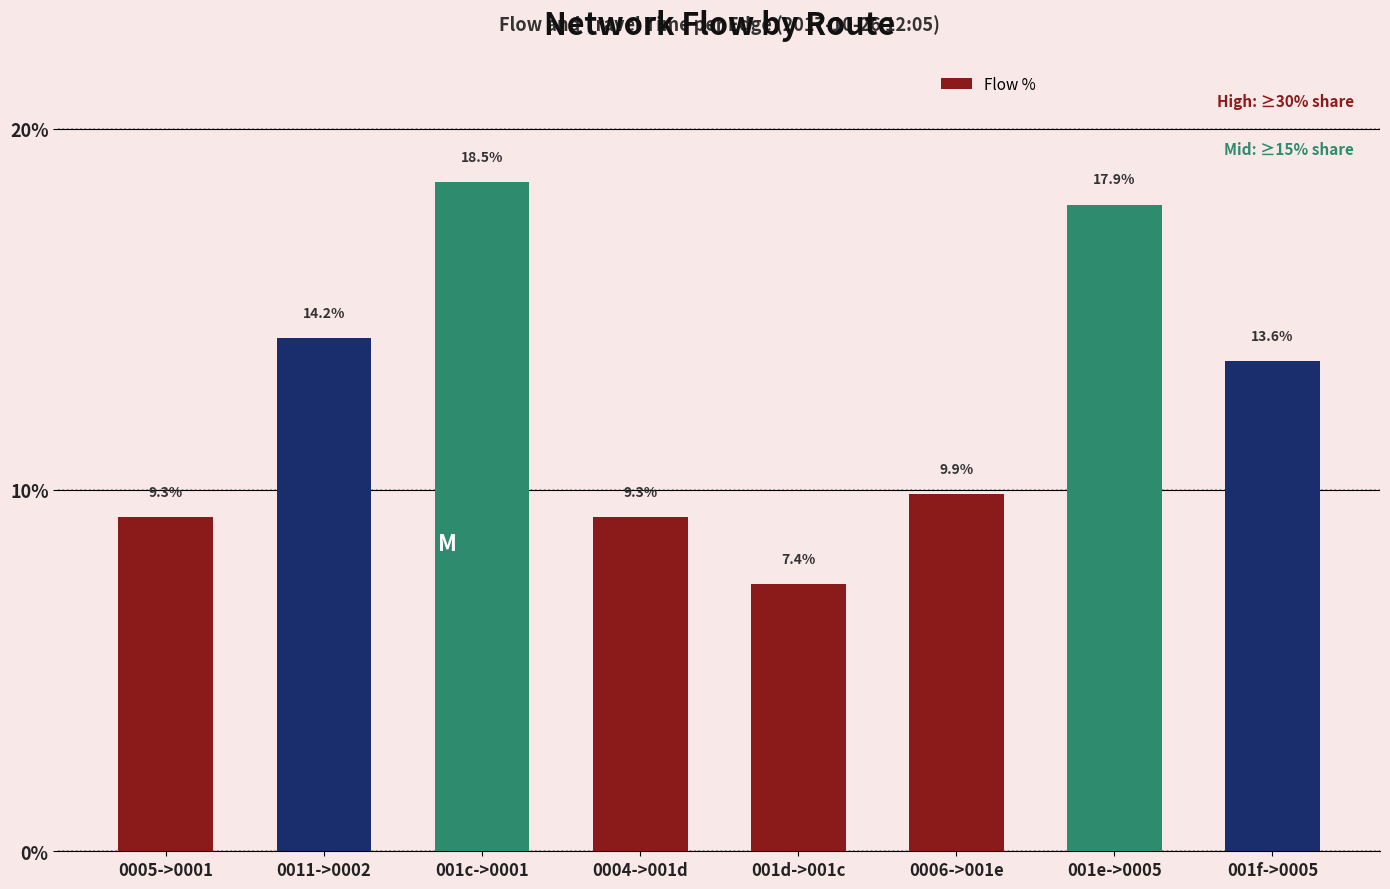

What value does the data have at 0004->001d?

9.3